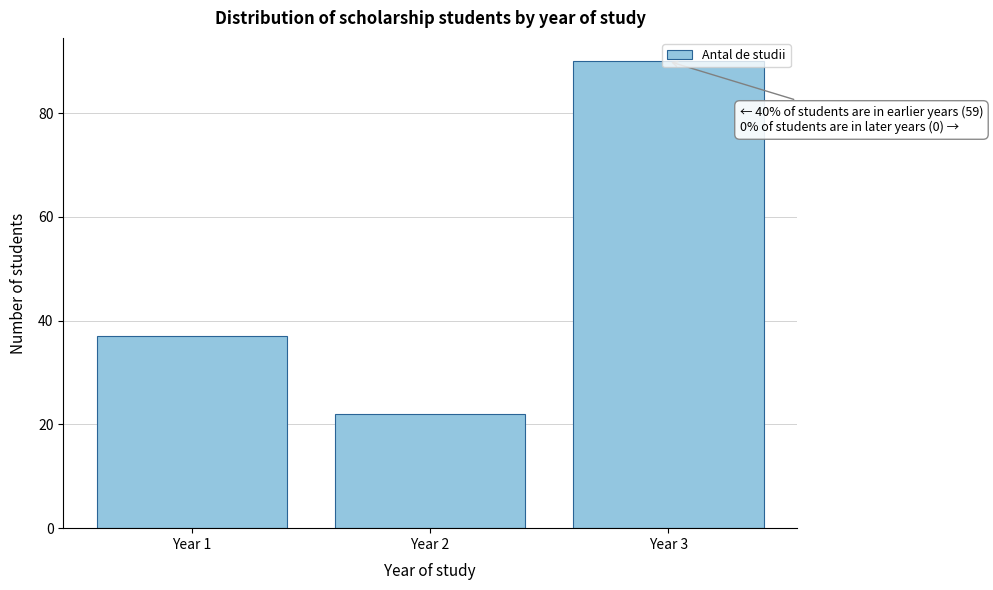

What is the difference between the maximum and minimum values?

68